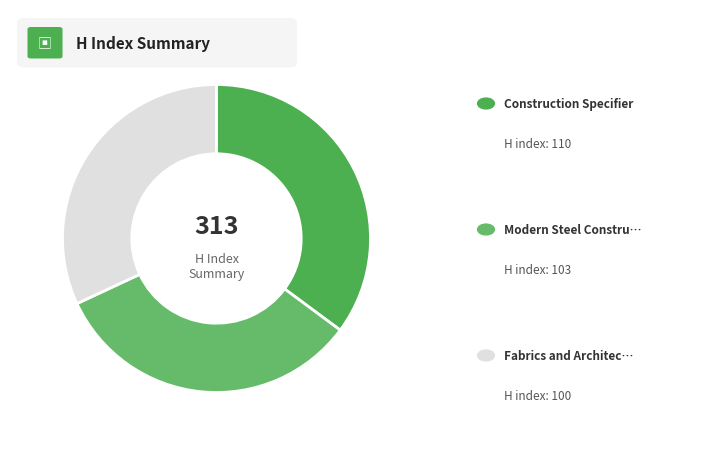

To the nearest percent, what is the average slice percentage?

33%